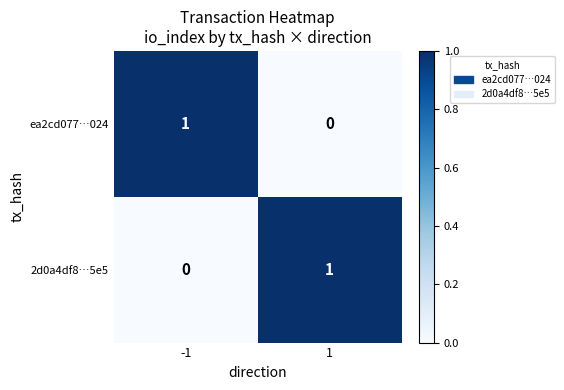

What is the total value across all series at 1?

1